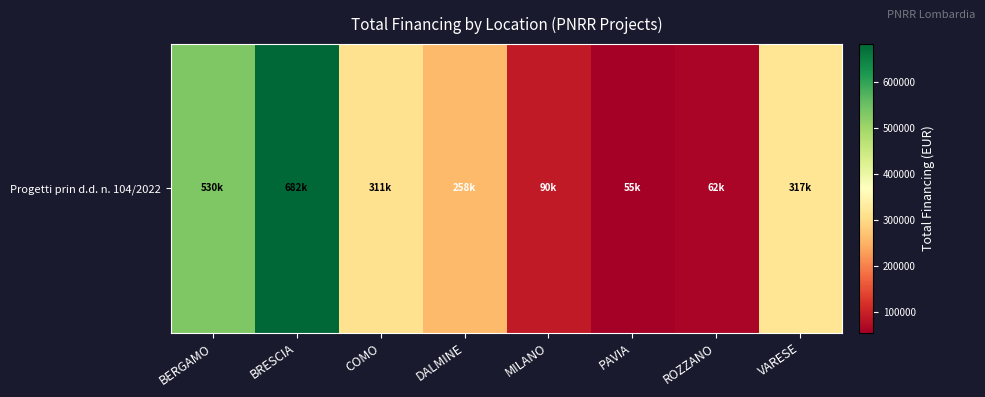

List the labels in order of value, smallest first.

PAVIA, ROZZANO, MILANO, DALMINE, COMO, VARESE, BERGAMO, BRESCIA